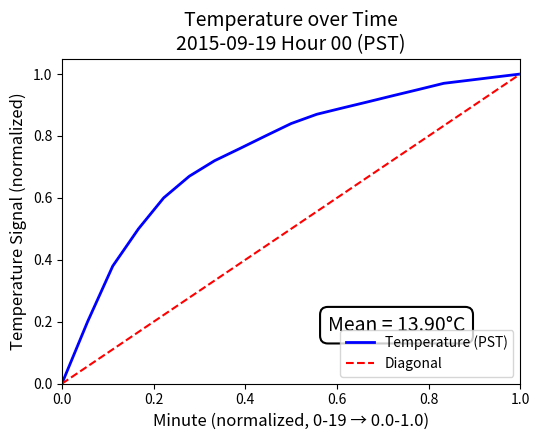

At how many categories does at least one series exceed 0?

19